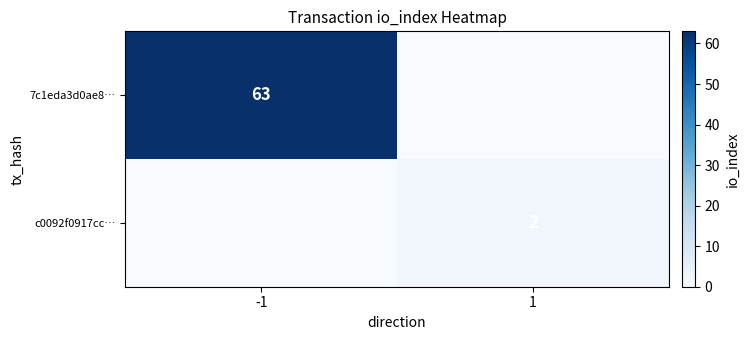

The value of c0092f0917cc… at 1 is 1. True or false?

False